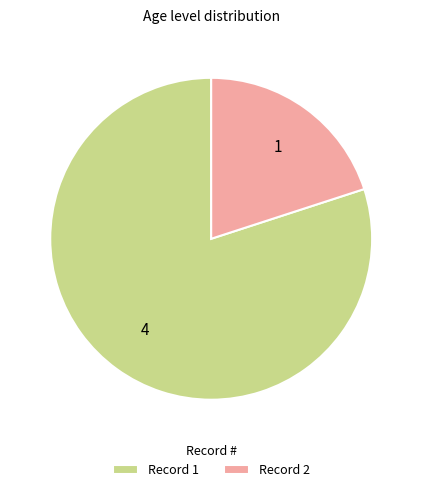

What is the smallest slice in the pie chart?

Record 2